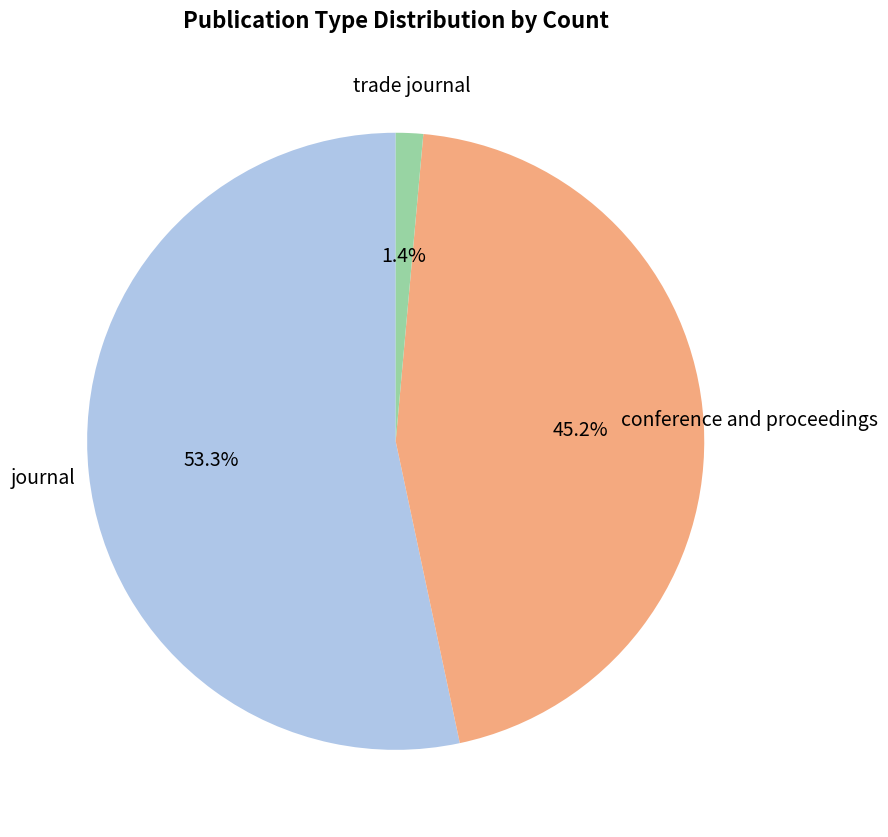

To the nearest percent, what is the difference between the conference and proceedings and trade journal slice percentages?

44%